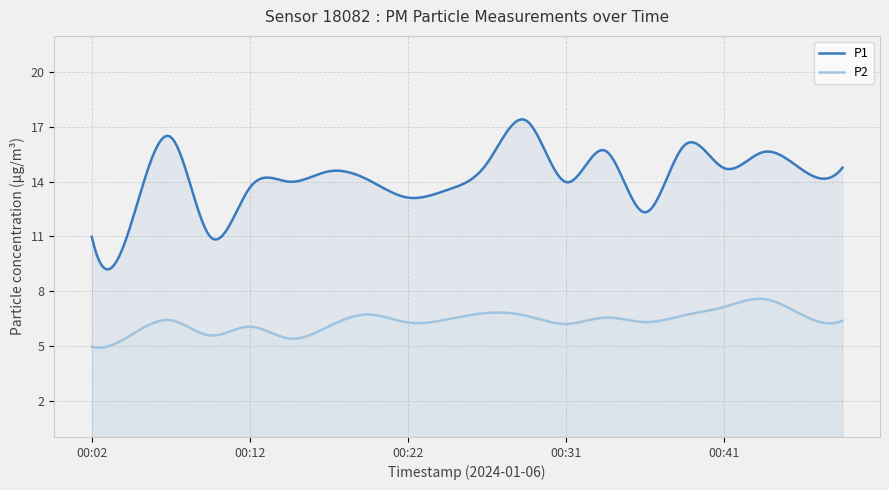

What is the difference between the highest and lowest values at 00:44?

8.1